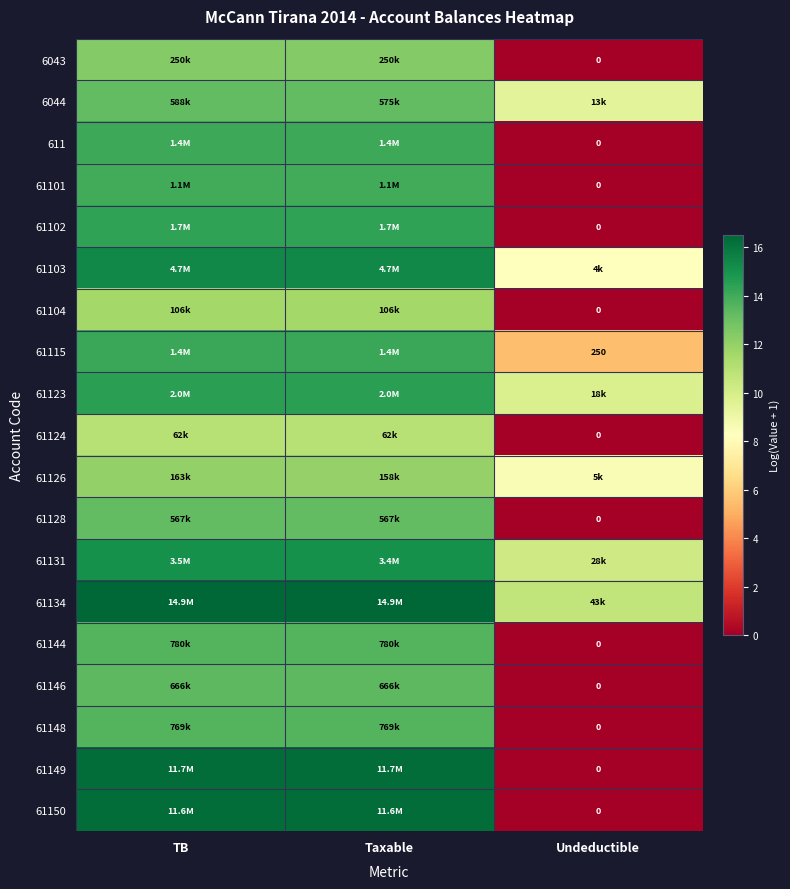

How many values in the 61149 series are below 16?

1